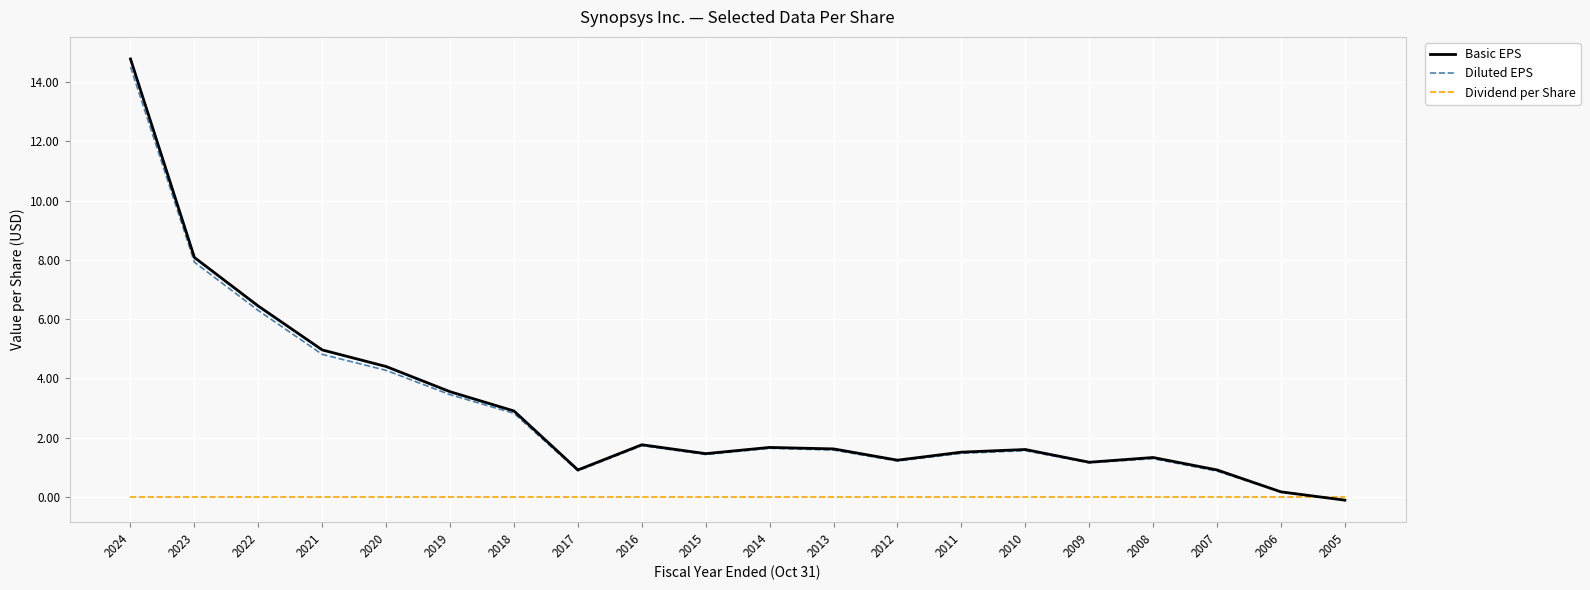

What is the difference between the second highest and minimum values in the Basic EPS series?

8.2